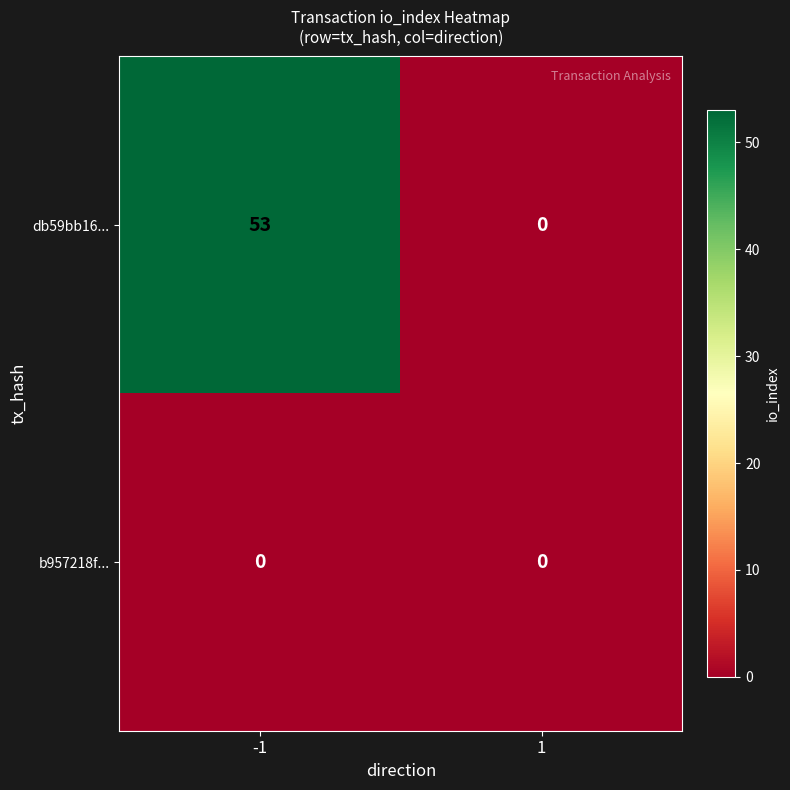

Which series has the largest total across all categories?

db59bb16...